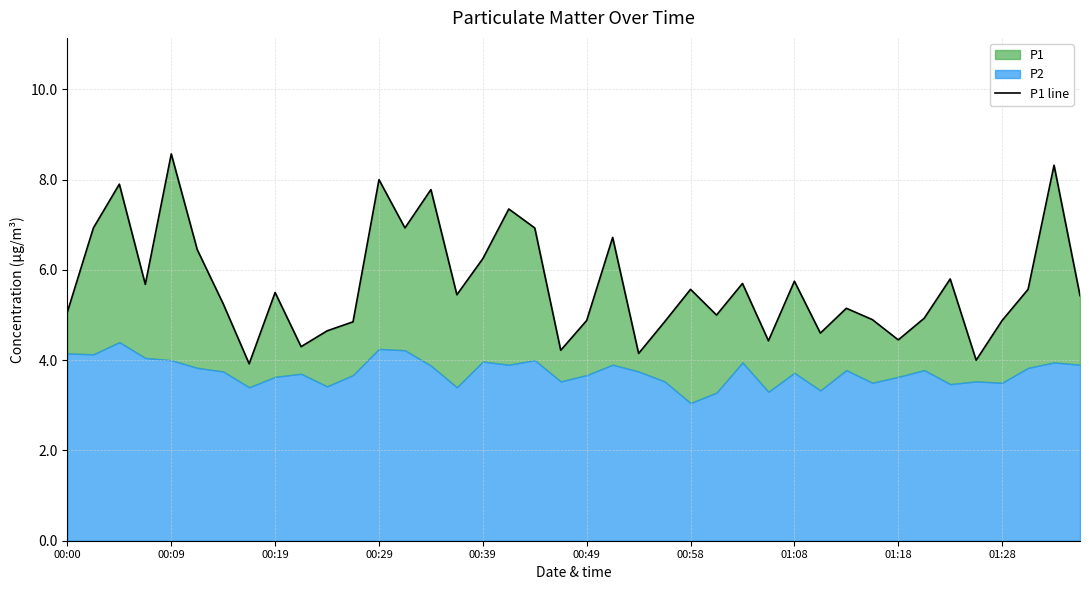

What is the value of the 31st point from the left?

5.2